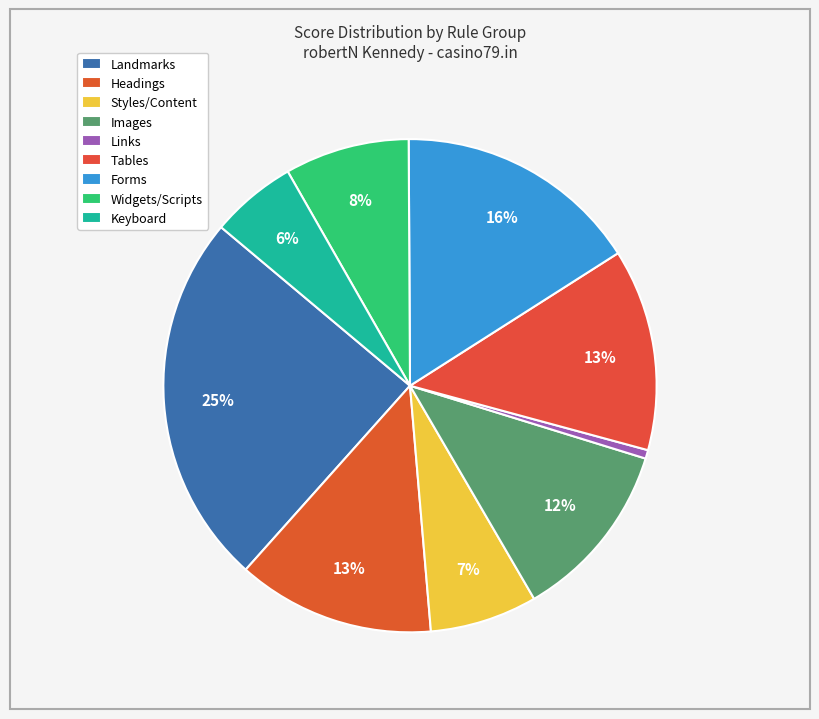

Is it true that Tables is 5% of the pie?

False